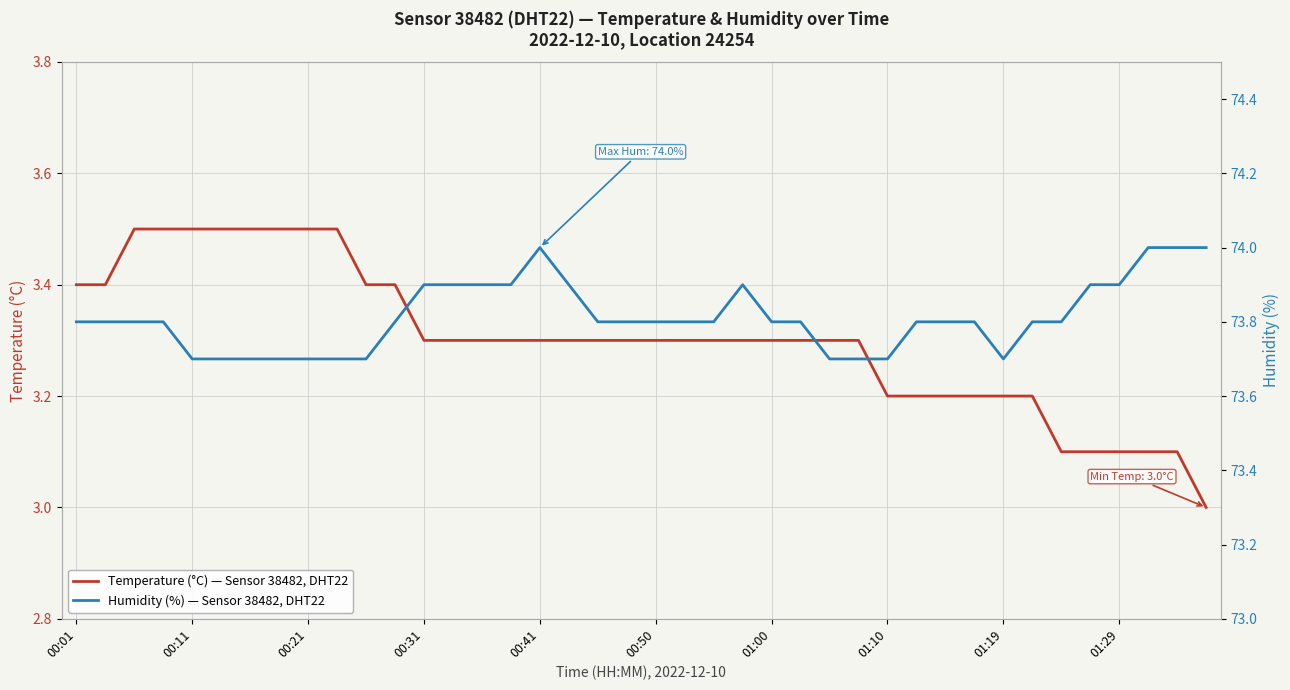

What position from the left is 00:11?

2